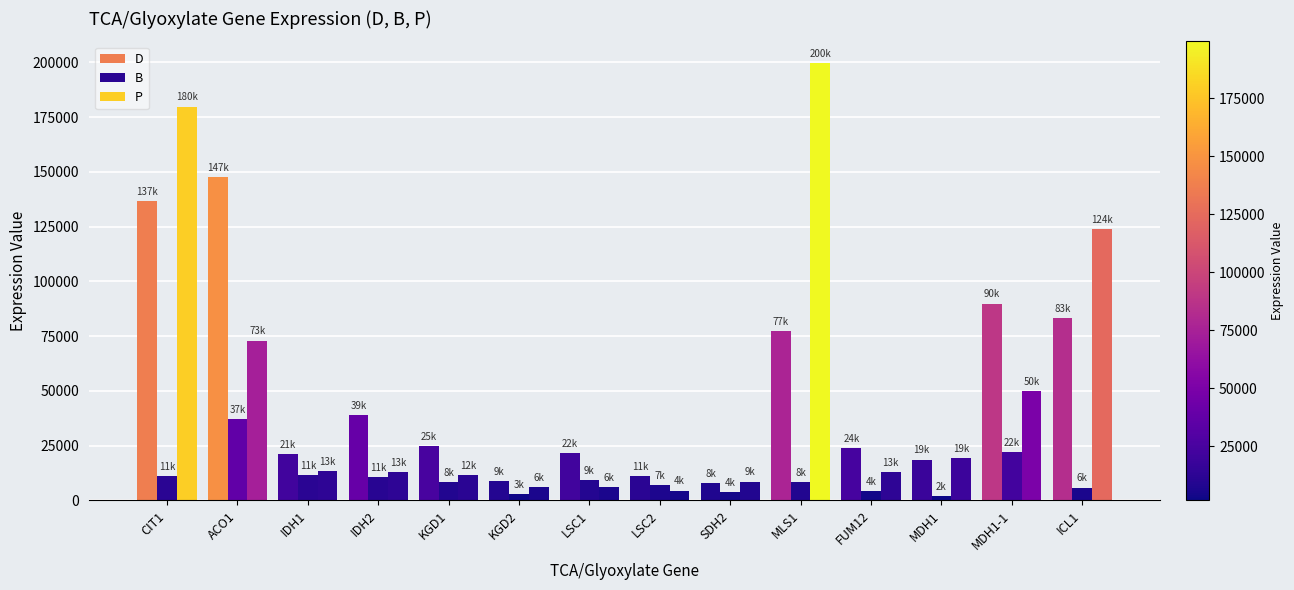

How many values in the D series exceed 24827?

7